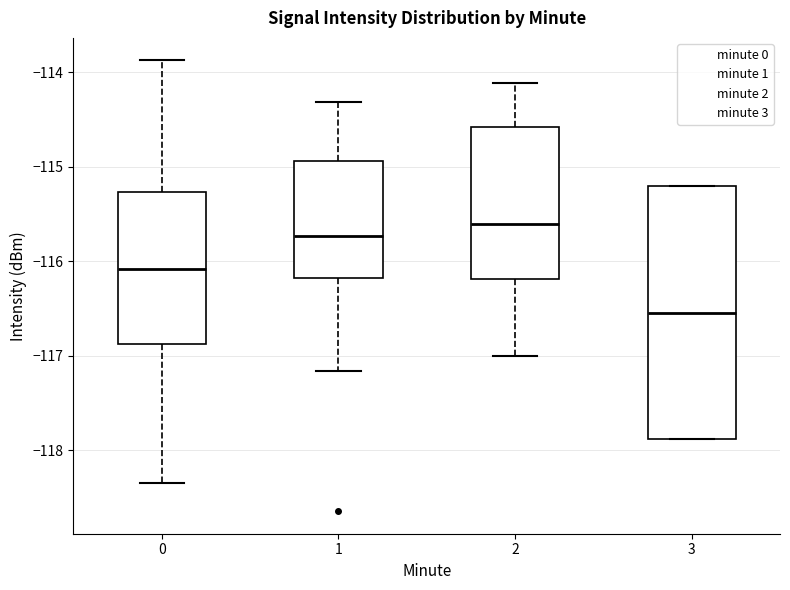

Which box is the tallest, from its lower edge to its upper edge?

3